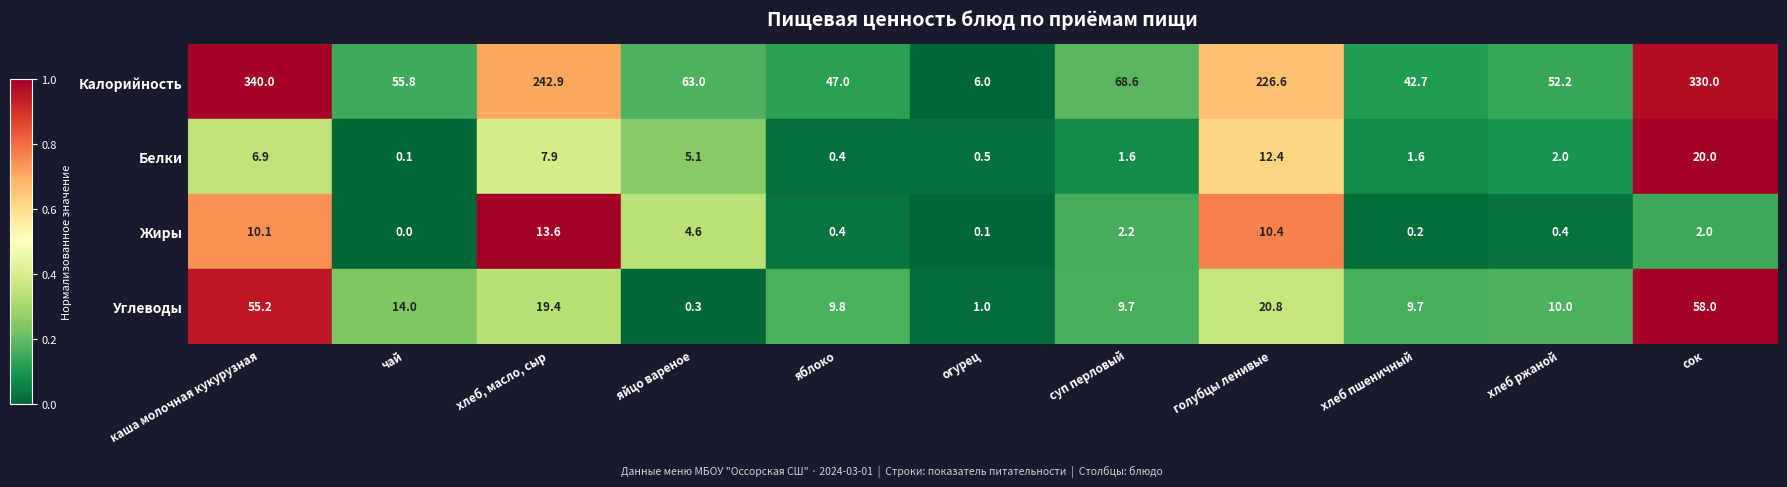

Rank the series at хлеб ржаной from lowest to highest value.

Жиры, Белки, Углеводы, Калорийность